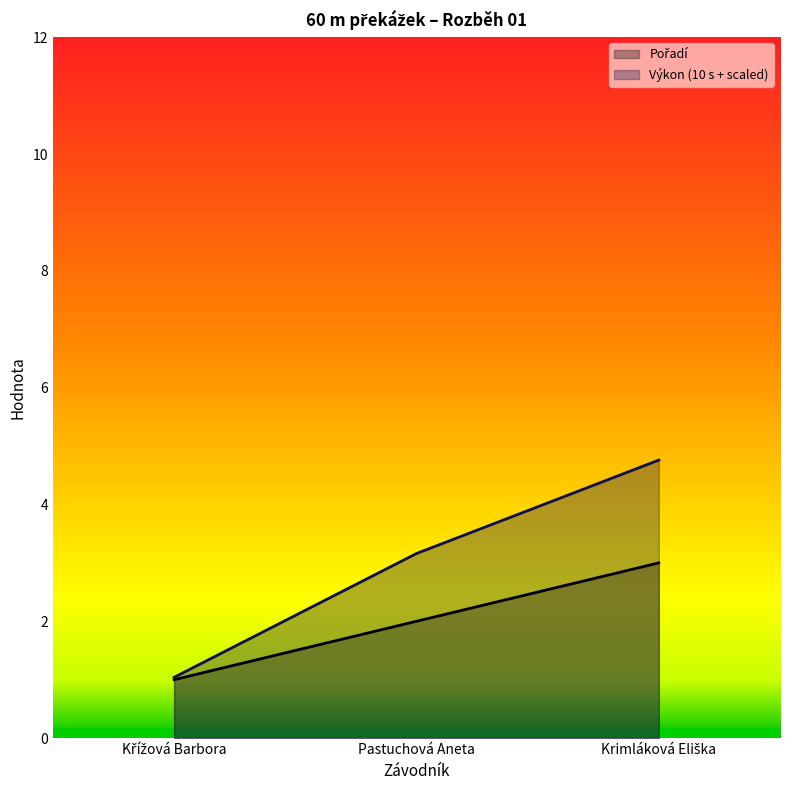

Which category has the highest value across all series?

Krimláková Eliška